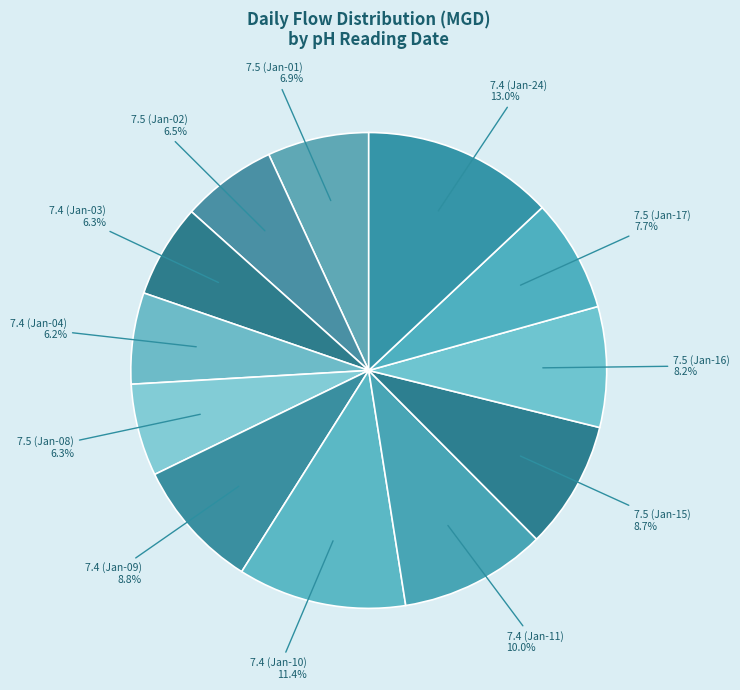

Which slice is the largest?

7.4 (Jan-24)